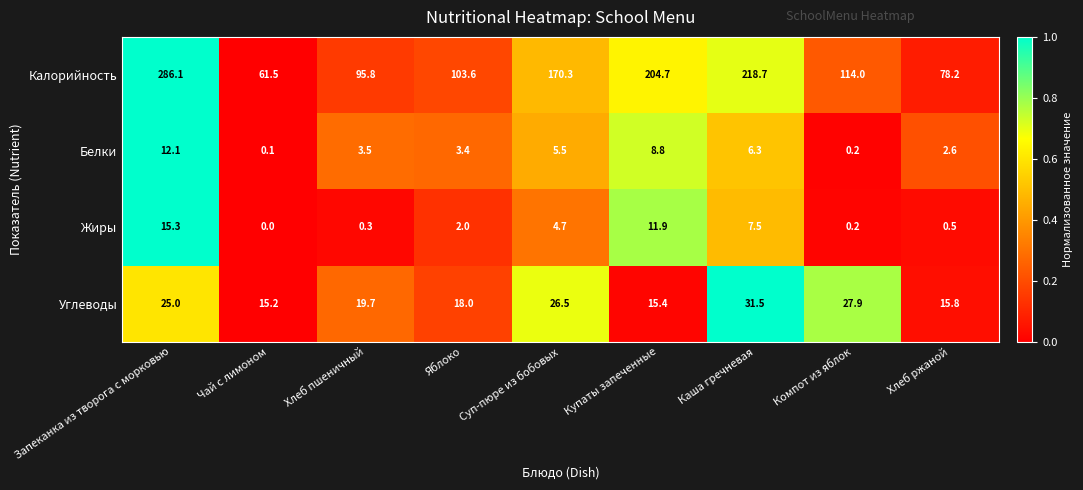

Where is Жиры nearest to the value 7?

Каша гречневая